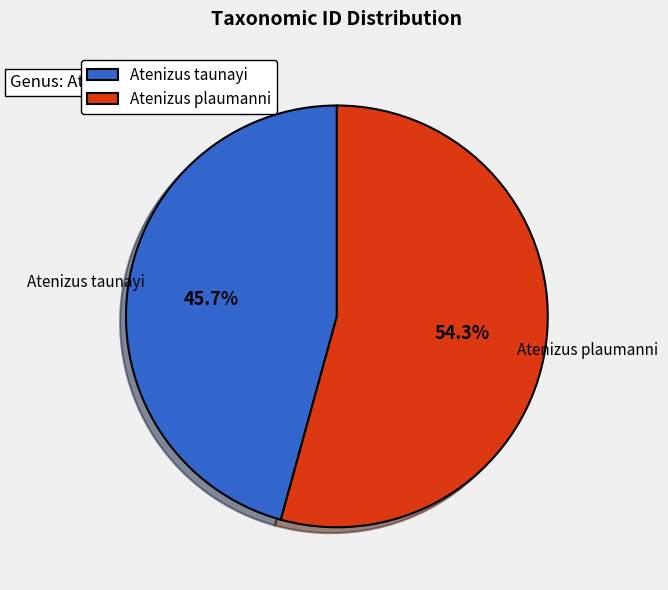

What is the ratio of the value at Atenizus taunayi to the value at Atenizus plaumanni?

0.8